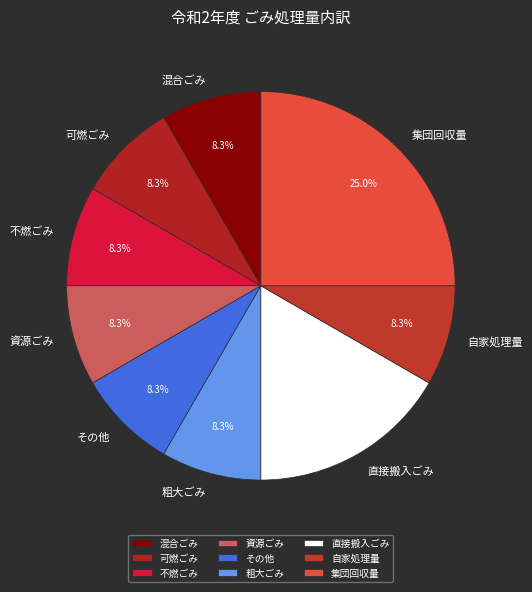

What is the largest slice in the pie chart?

集団回収量